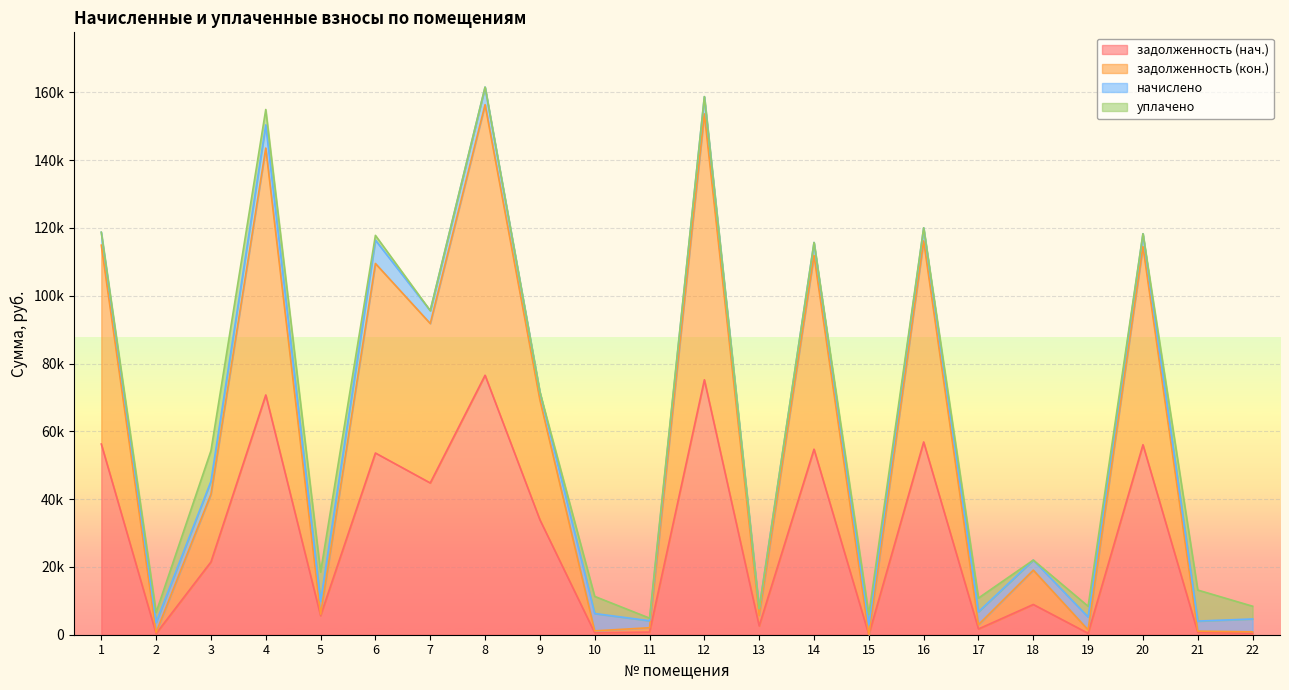

Does the chart display data point markers on the line(s)?

No